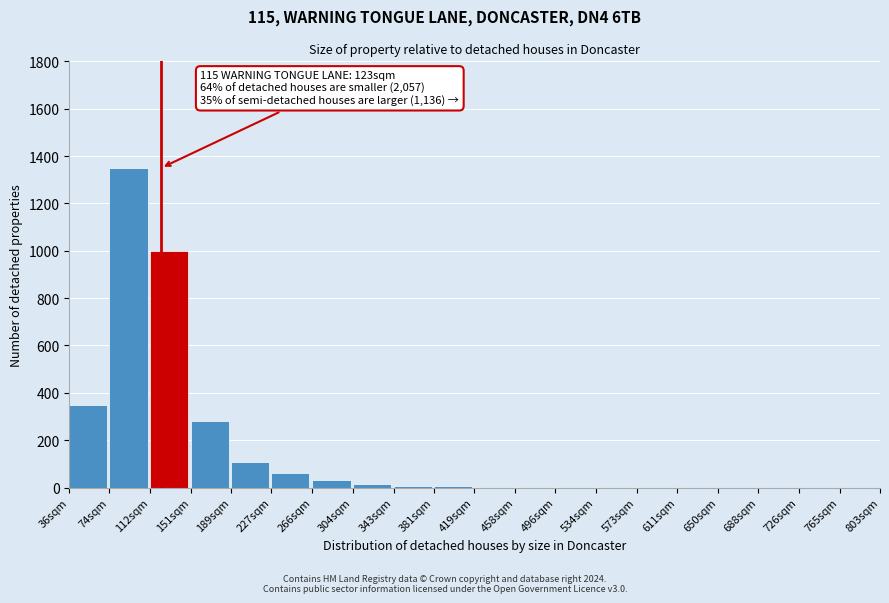

What is the sum of the values at 189sqm and 227sqm?

170